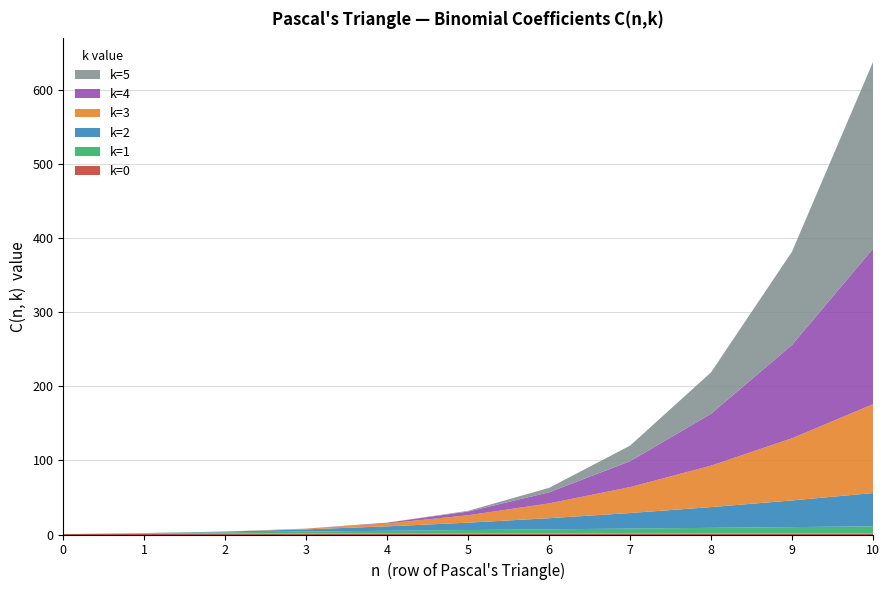

Reading right to left, list all the values displayed in this chart.

k=0: 10=1	9=1	8=1	7=1	6=1	5=1	4=1	3=1	2=1	1=1	0=1
k=1: 10=10	9=9	8=8	7=7	6=6	5=5	4=4	3=3	2=2	1=1	0=0
k=2: 10=45	9=36	8=28	7=21	6=15	5=10	4=6	3=3	2=1	1=0	0=0
k=3: 10=120	9=84	8=56	7=35	6=20	5=10	4=4	3=1	2=0	1=0	0=0
k=4: 10=210	9=126	8=70	7=35	6=15	5=5	4=1	3=0	2=0	1=0	0=0
k=5: 10=252	9=126	8=56	7=21	6=6	5=1	4=0	3=0	2=0	1=0	0=0